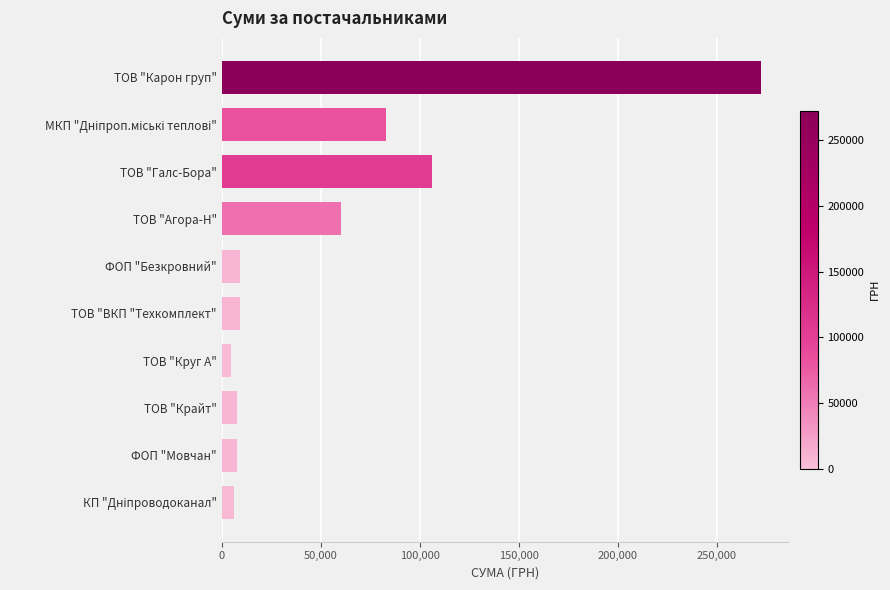

What is the difference between the maximum and second lowest values?

266313.2